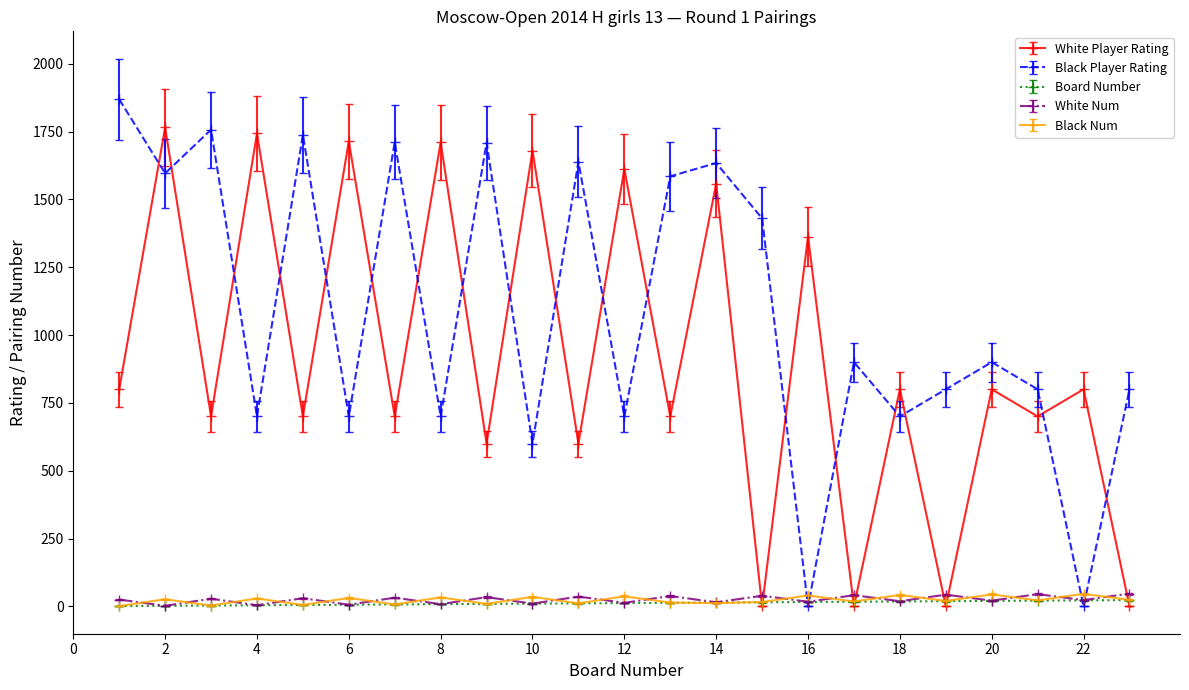

How many series are shown in this chart?

5